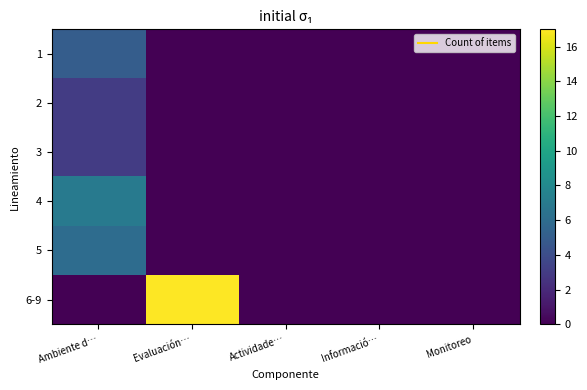

Which series has the largest range (max minus min)?

6-9